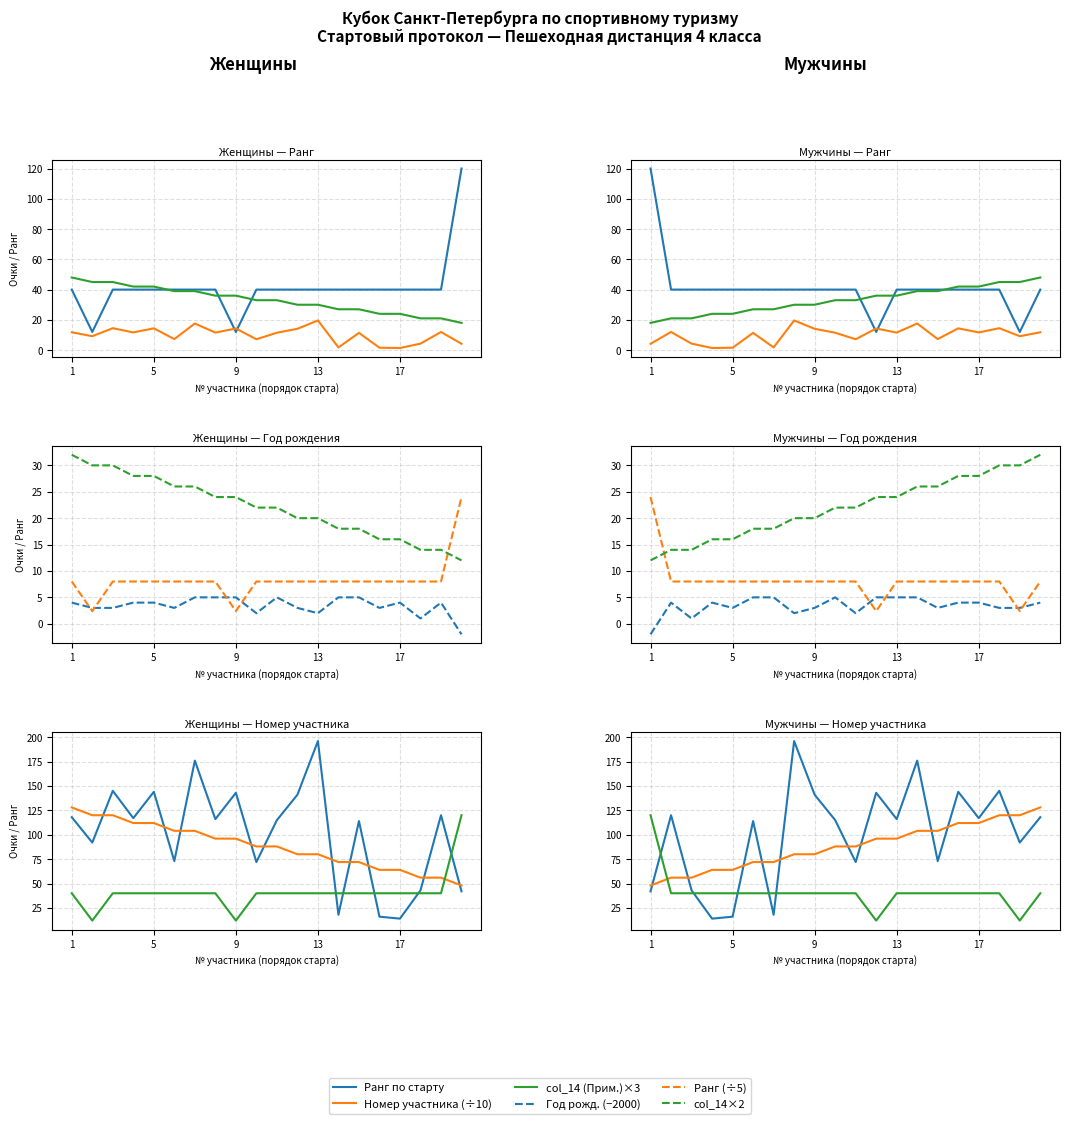

True or false: Год рождения has a value of -3.2 at 20.

False